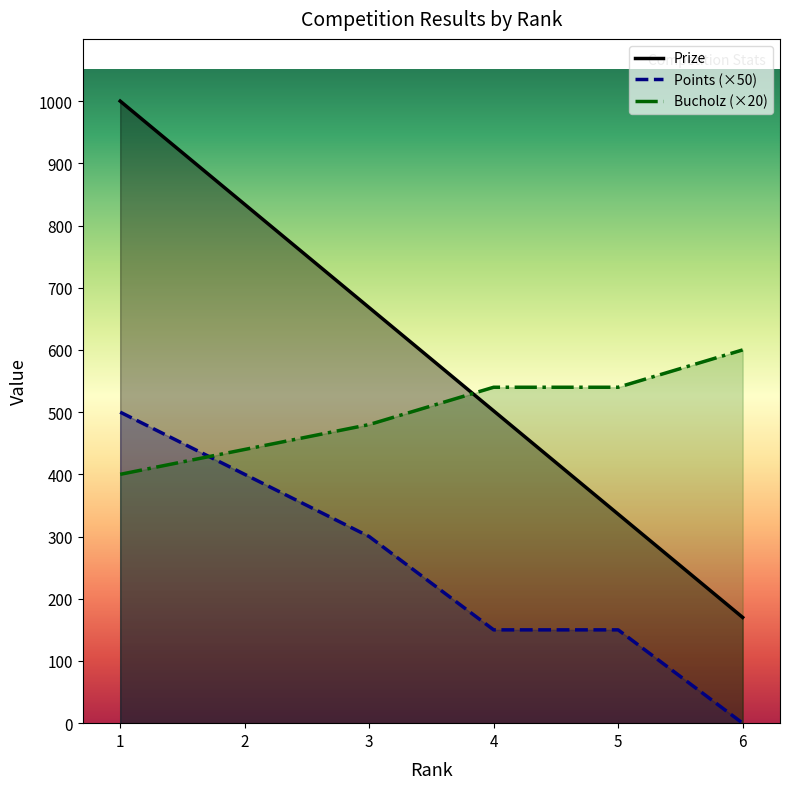

What is the total value across all series at 3?

1448